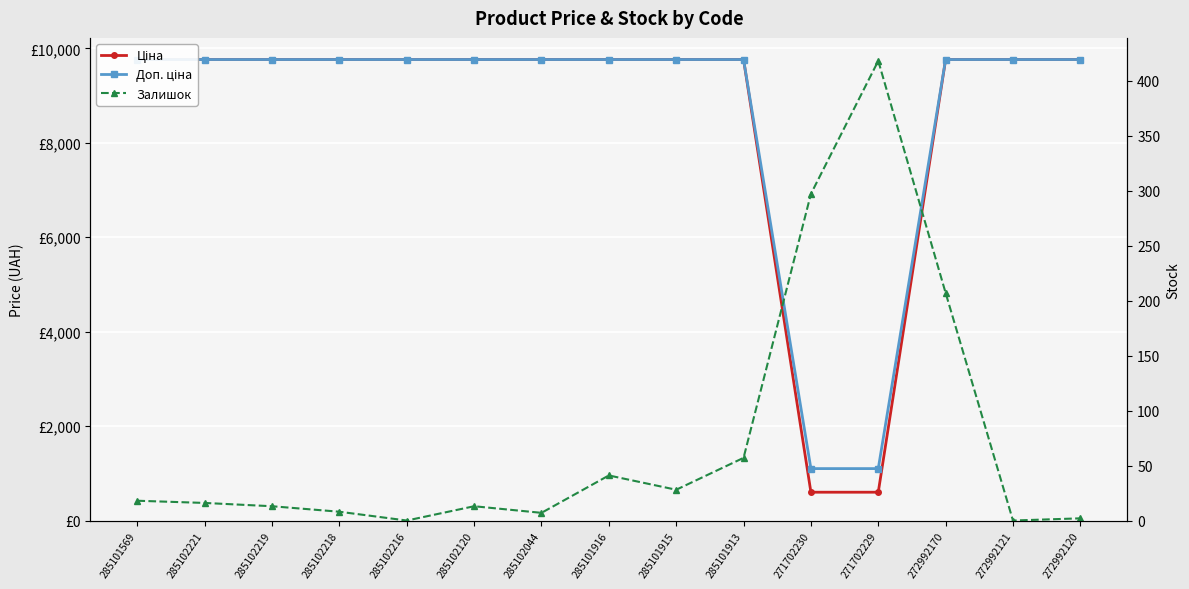

The Доп. ціна series shows 13764.9 at 285101913. True or false?

False